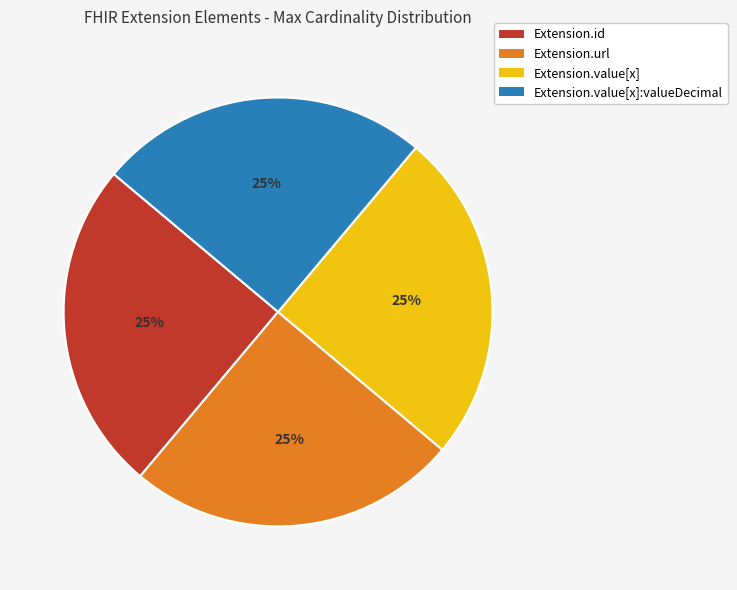

To the nearest percent, what portion does Extension.url represent?

25%